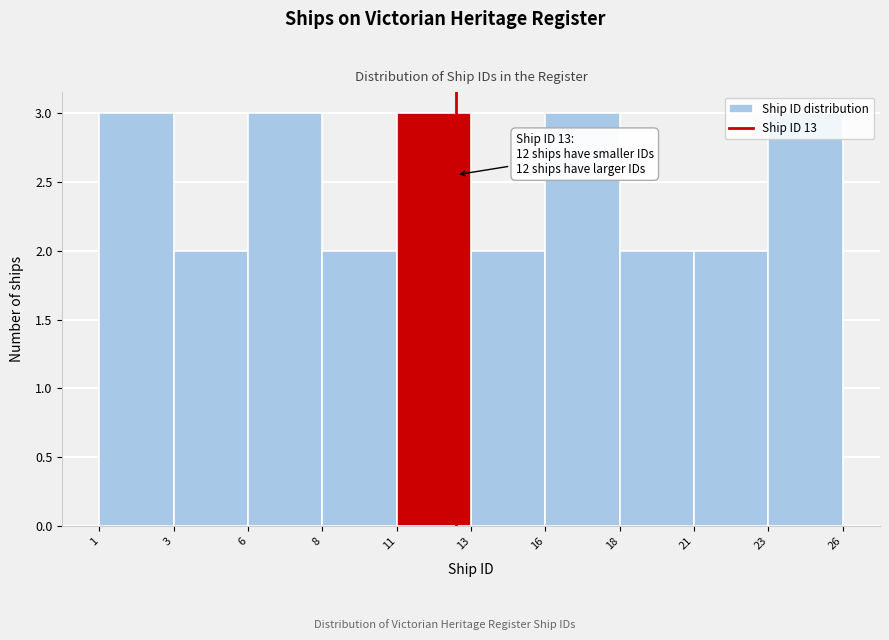

Read the value at 1.

3